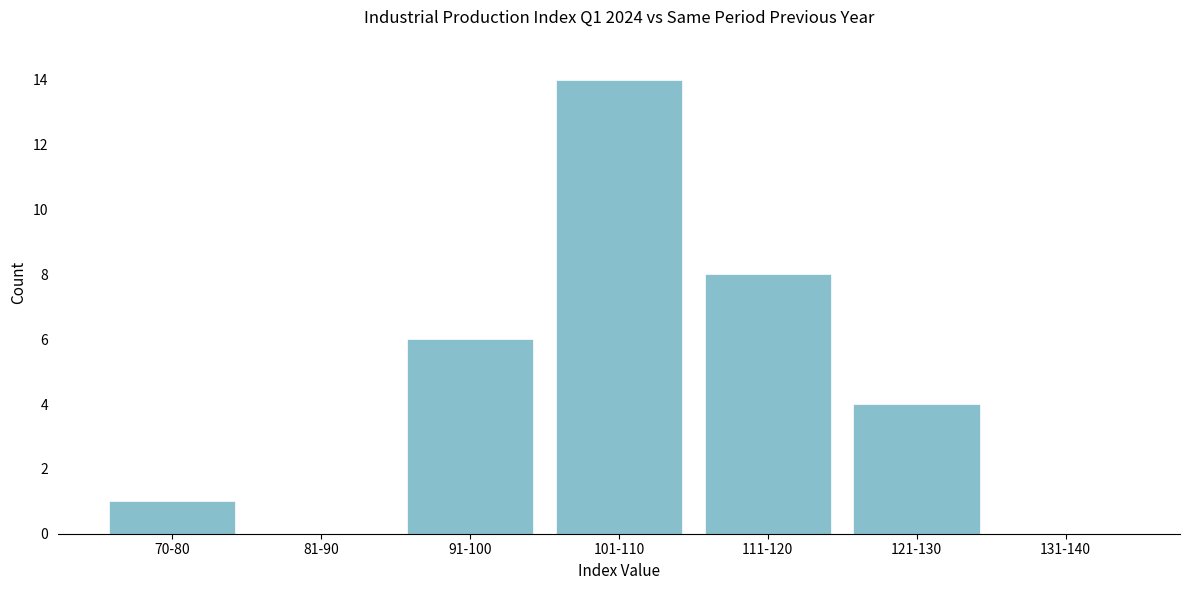

Reading left to right, list all the values displayed in this chart.

70-80=1	81-90=0	91-100=6	101-110=14	111-120=8	121-130=4	131-140=0